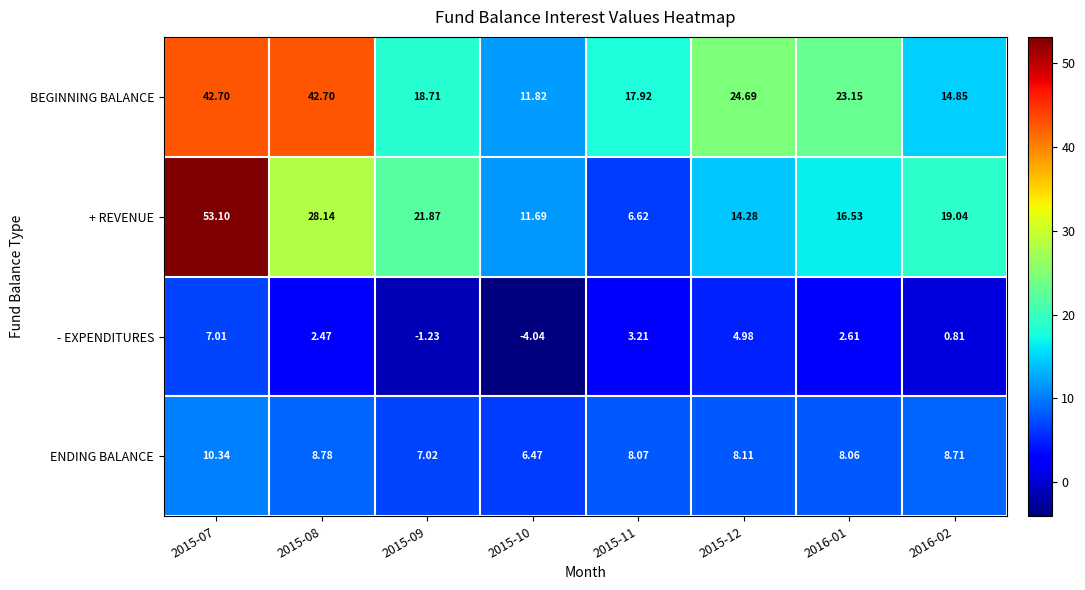

Which series has the largest range (max minus min)?

+ REVENUE